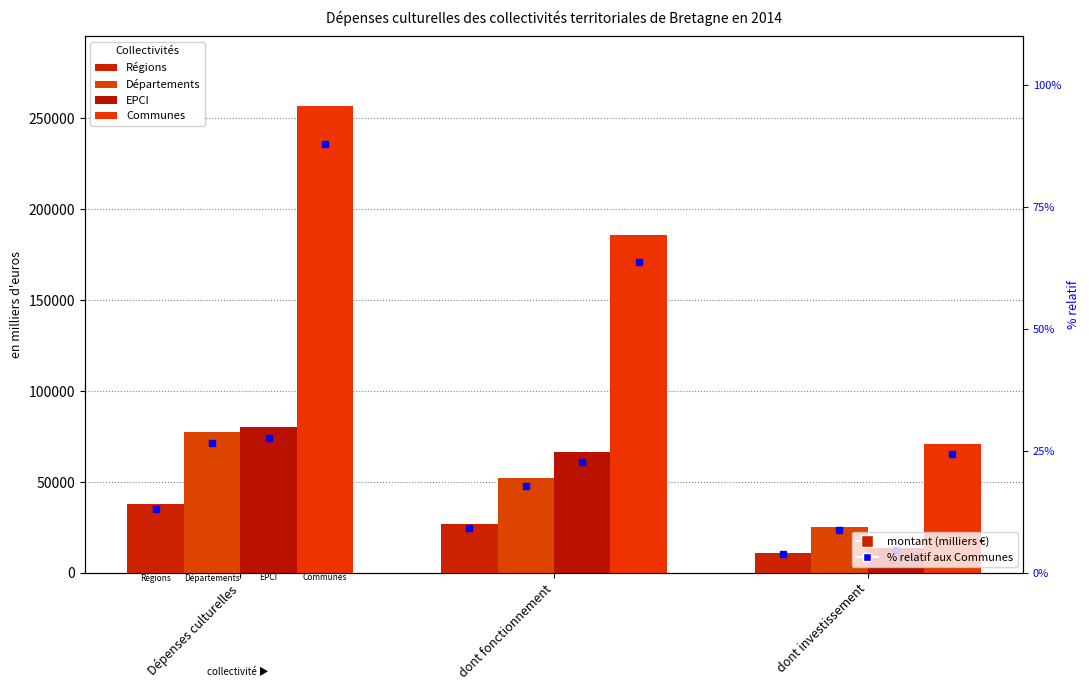

What is the value of the EPCI bar at the 2nd from the left?

66590.2